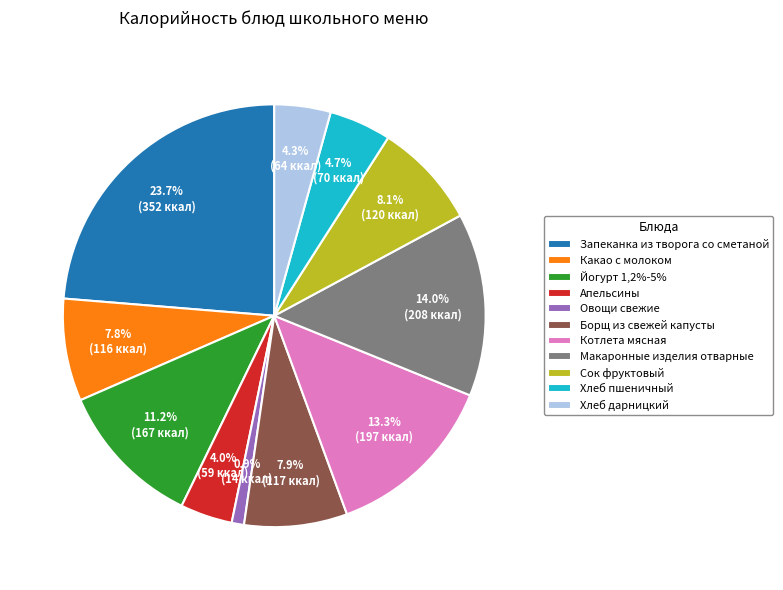

To the nearest percent, what is the difference between the largest and smallest slice percentages?

23%